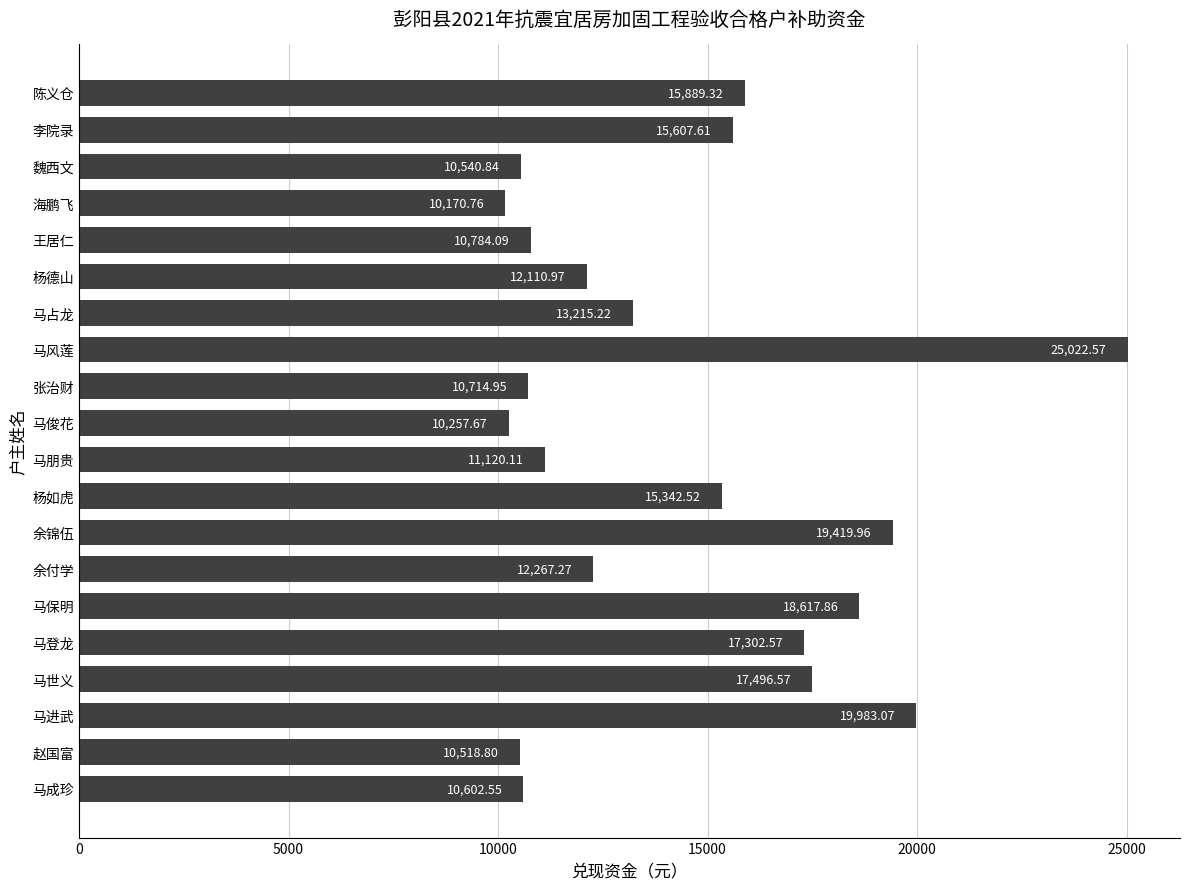

Count the number of categories in the chart.

20